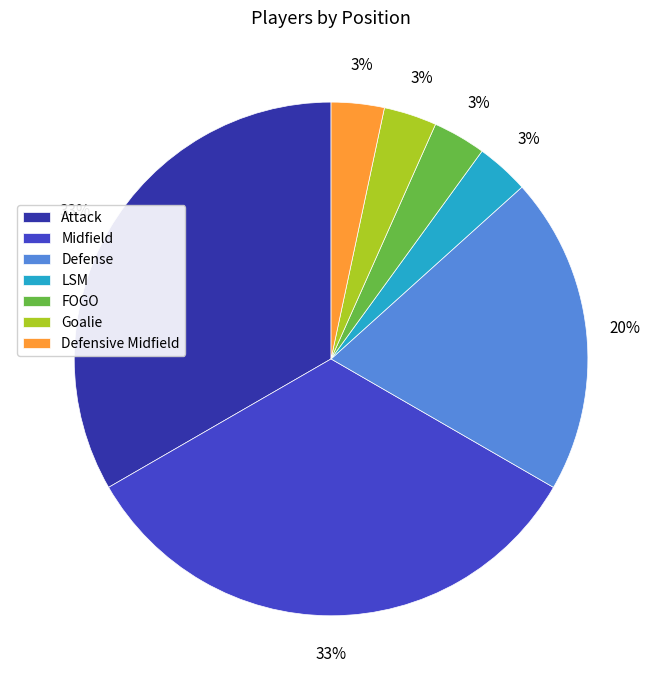

Is there any slice that represents more than half of the pie?

No